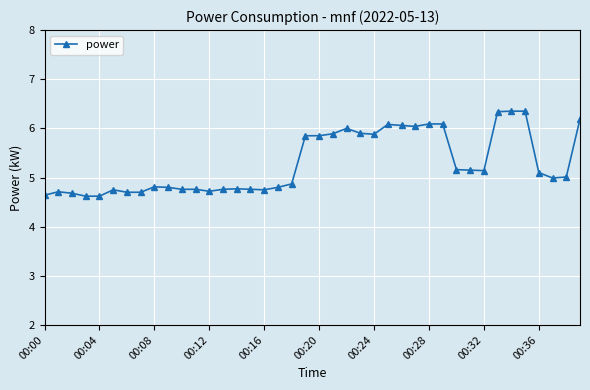

What is the minimum value shown in the chart?

4.6